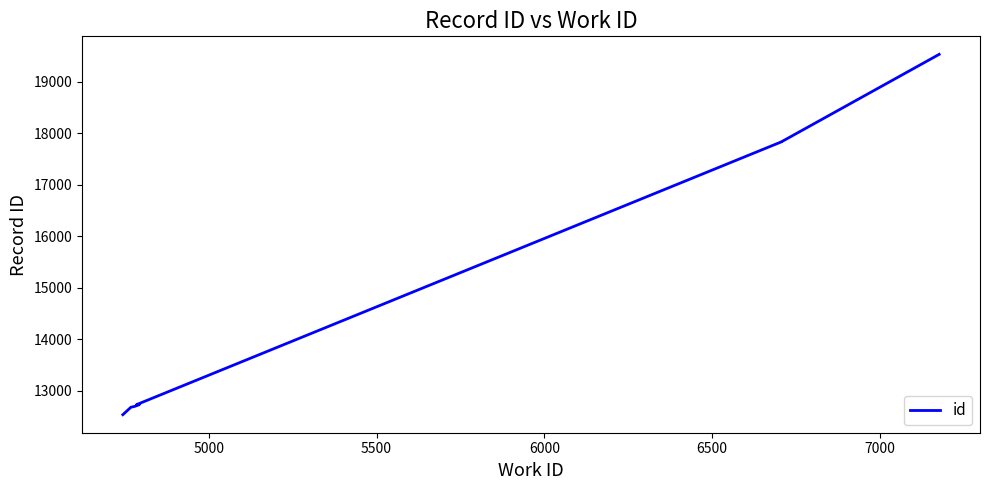

What is the sum of all values?

143940